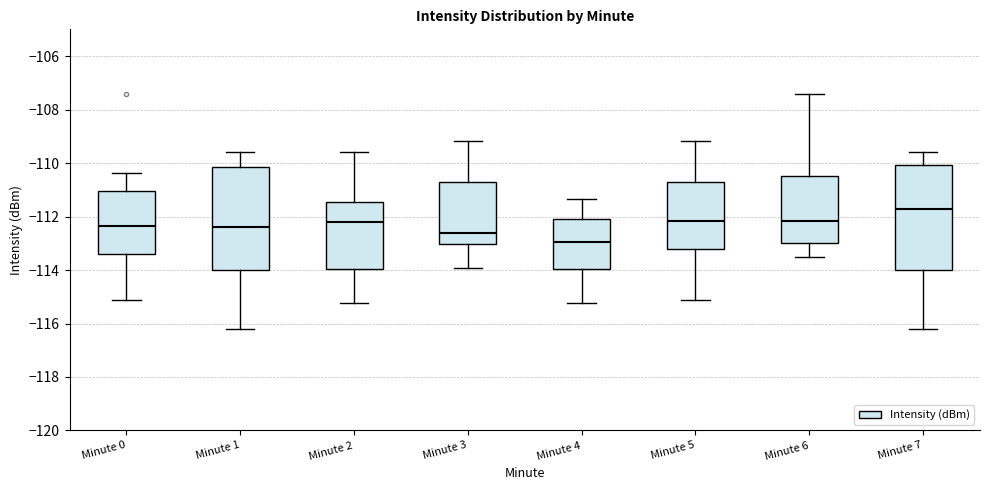

Reading left to right, transcribe this box plot: for each box, give where its median line is, the range the box spans, and where its two whiskers end, as read against the y-axis. The values are not printed on the chart, so give them approximately, as read against the axis.

Minute 0: median -112.4, box -113.4 to -111.0, whiskers -115.2 to -110.4
Minute 1: median -112.4, box -114.0 to -110.2, whiskers -116.2 to -109.6
Minute 2: median -112.2, box -114.0 to -111.4, whiskers -115.2 to -109.6
Minute 3: median -112.6, box -113.0 to -110.8, whiskers -114.0 to -109.2
Minute 4: median -113.0, box -114.0 to -112.0, whiskers -115.2 to -111.4
Minute 5: median -112.2, box -113.2 to -110.8, whiskers -115.2 to -109.2
Minute 6: median -112.2, box -113.0 to -110.4, whiskers -113.6 to -107.4
Minute 7: median -111.8, box -114.0 to -110.0, whiskers -116.2 to -109.6